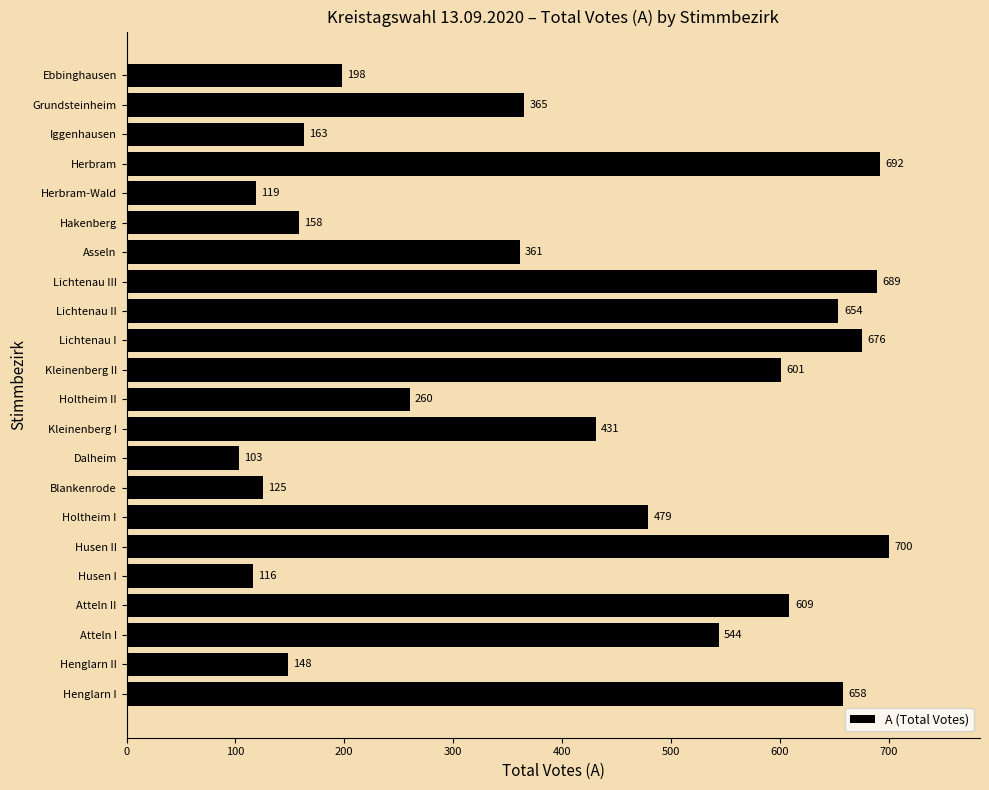

Which category has the lowest value across all series?

Dalheim